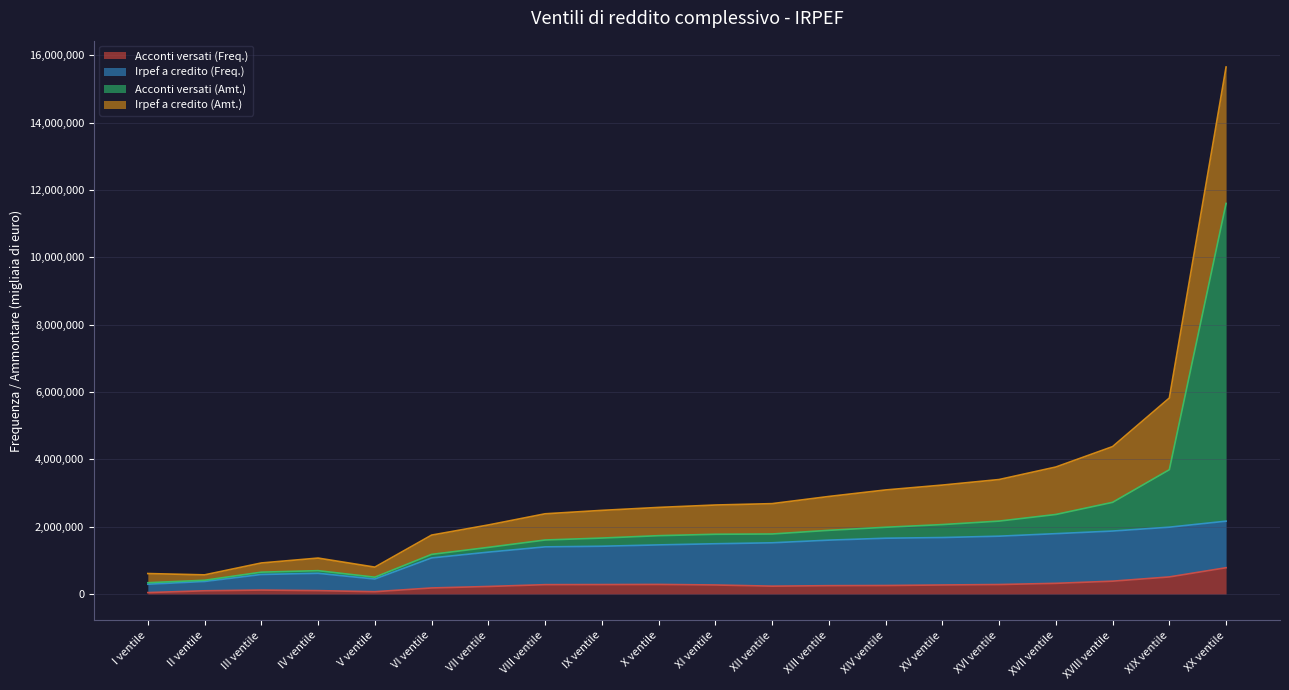

Does the chart have visible grid lines?

Yes